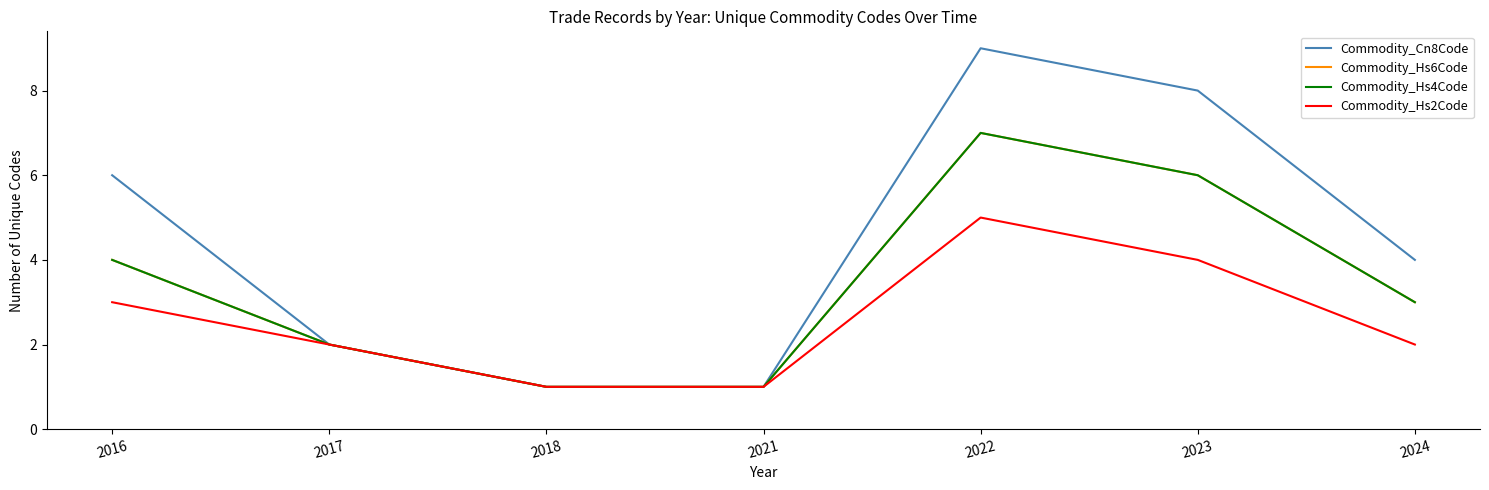

Does the chart display data point markers on the line(s)?

No